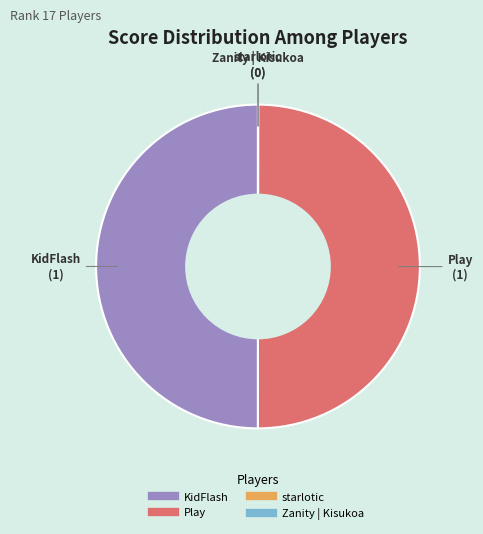

Is it true that Play is 39% of the pie?

False